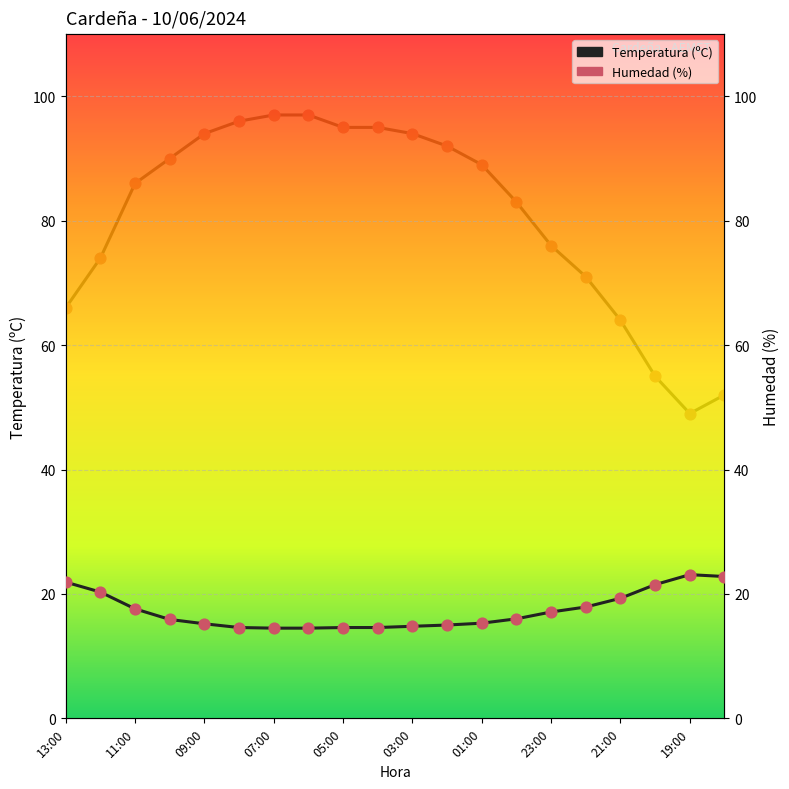

Which series has the largest total across all categories?

Humedad (%)